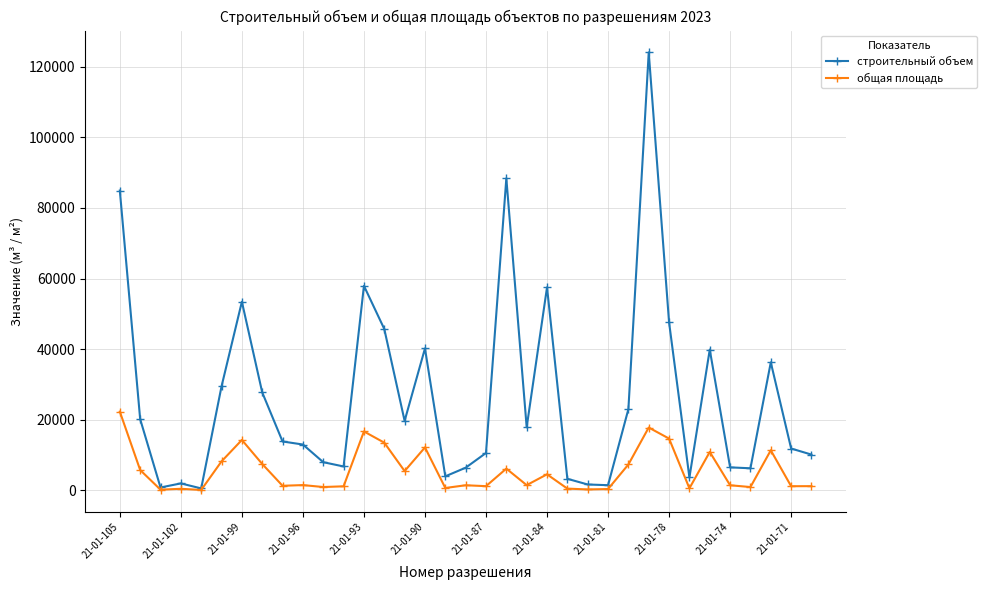

What is the average value of the строительный объем series?

26408.2